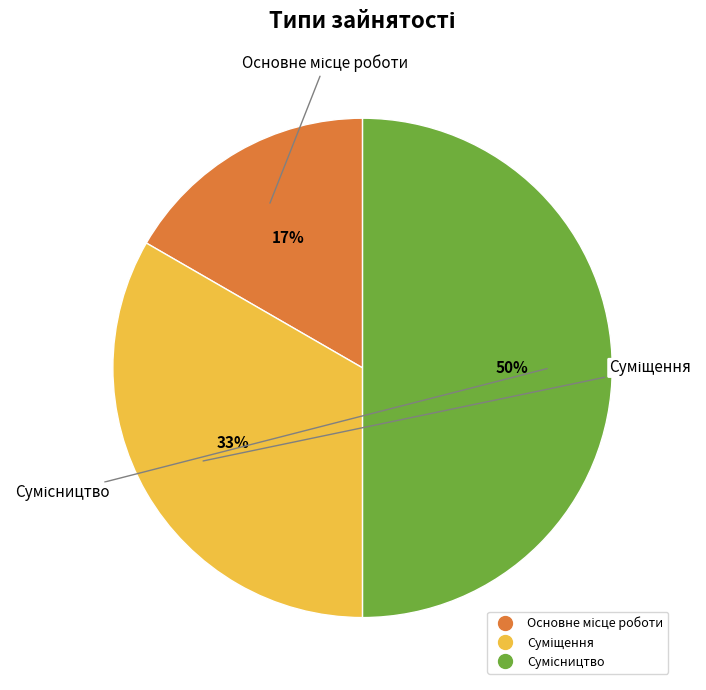

To the nearest percent, what is the difference between the largest and smallest slice percentages?

33%